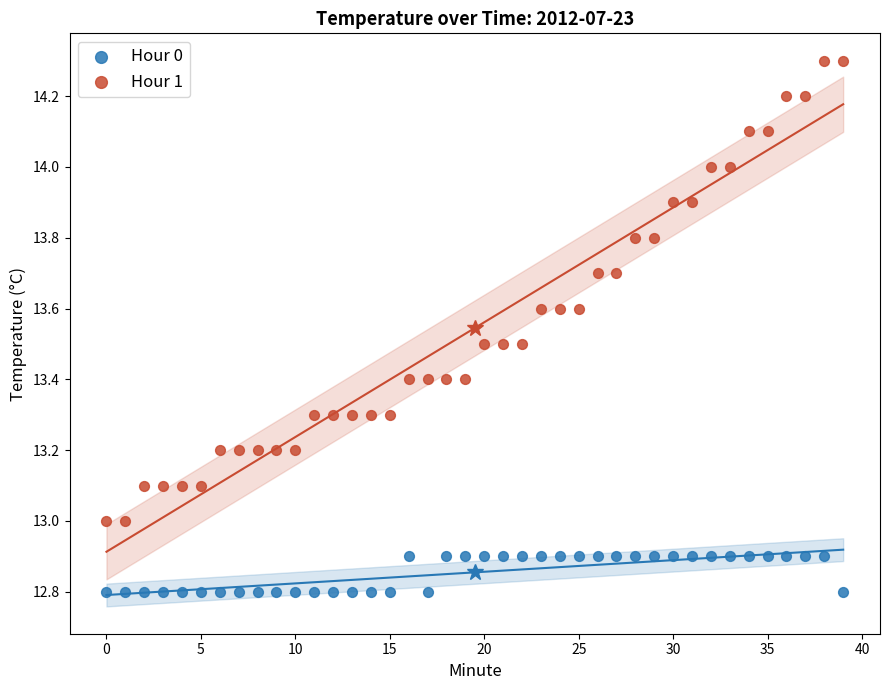

Which series reaches the maximum Y coordinate?

Hour 1